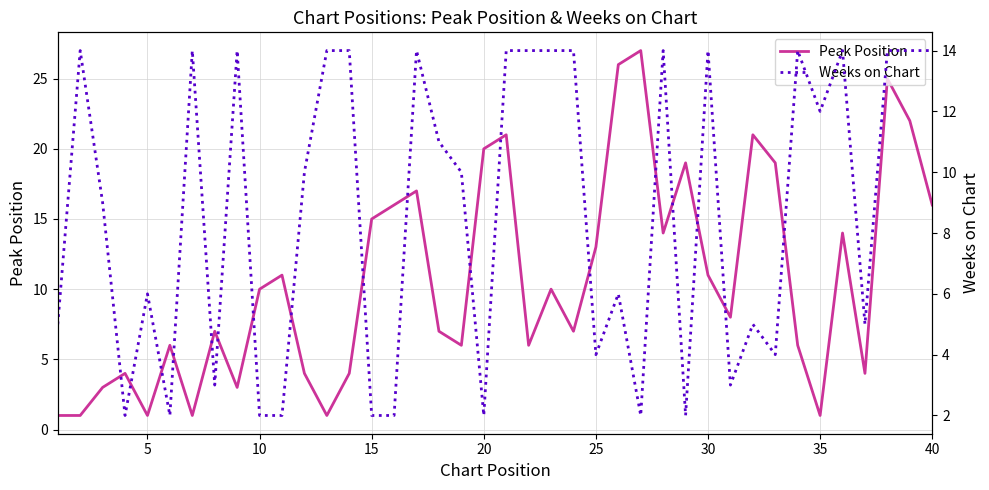

What is the highest value of the Peak Position series?

27